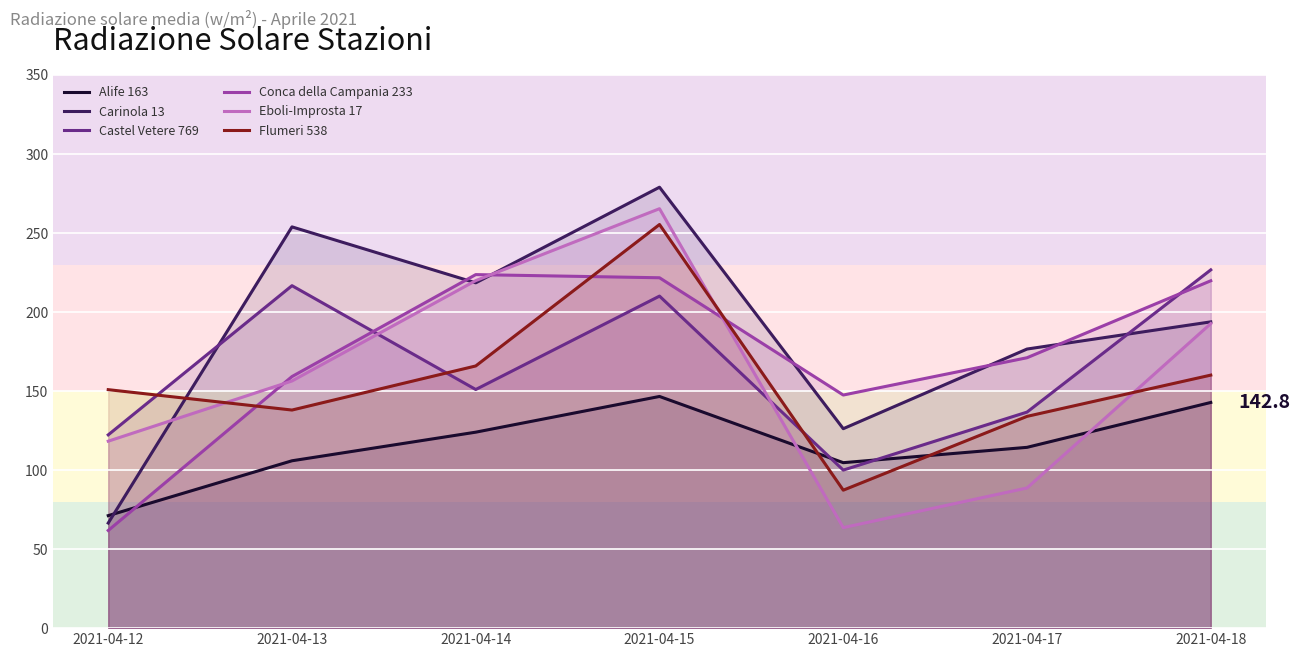

Where do Carinola 13 and Eboli-Improsta 17 first cross each other?

2021-04-12 and 2021-04-13